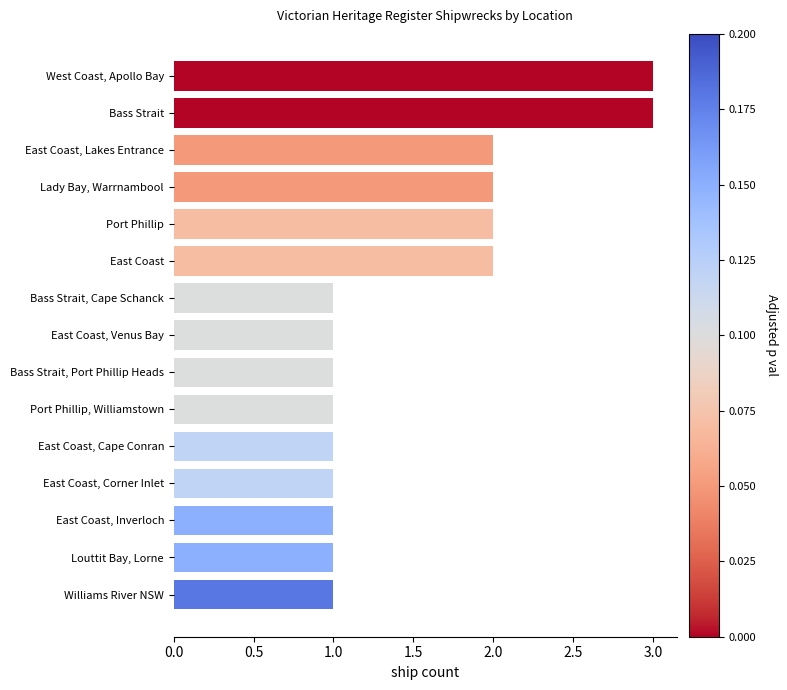

What is the greatest value displayed?

3